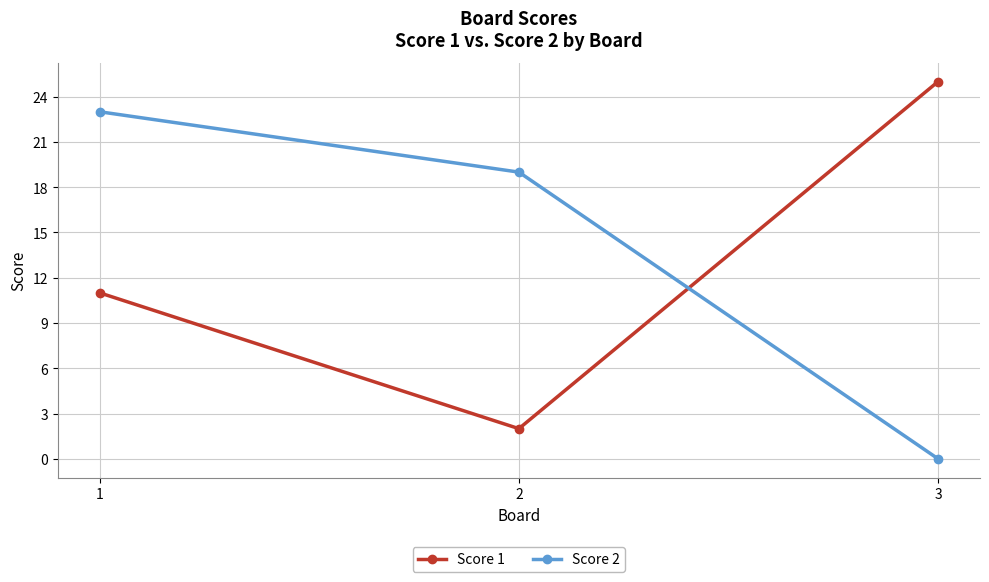

Which series has the largest total across all categories?

Score 2